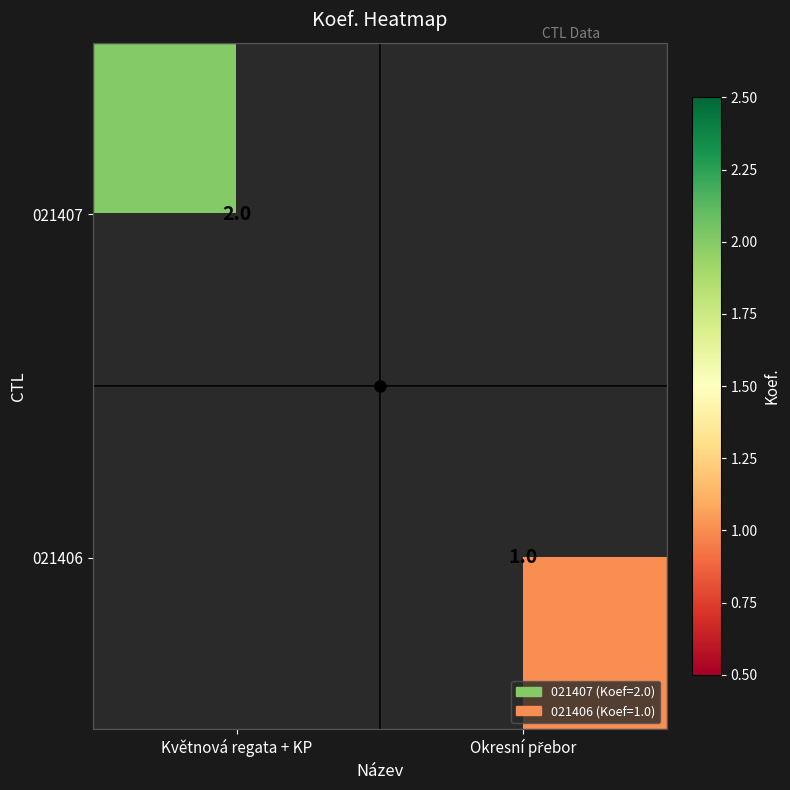

True or false: 021407 has a value of 2 at Květnová regata + KP.

True